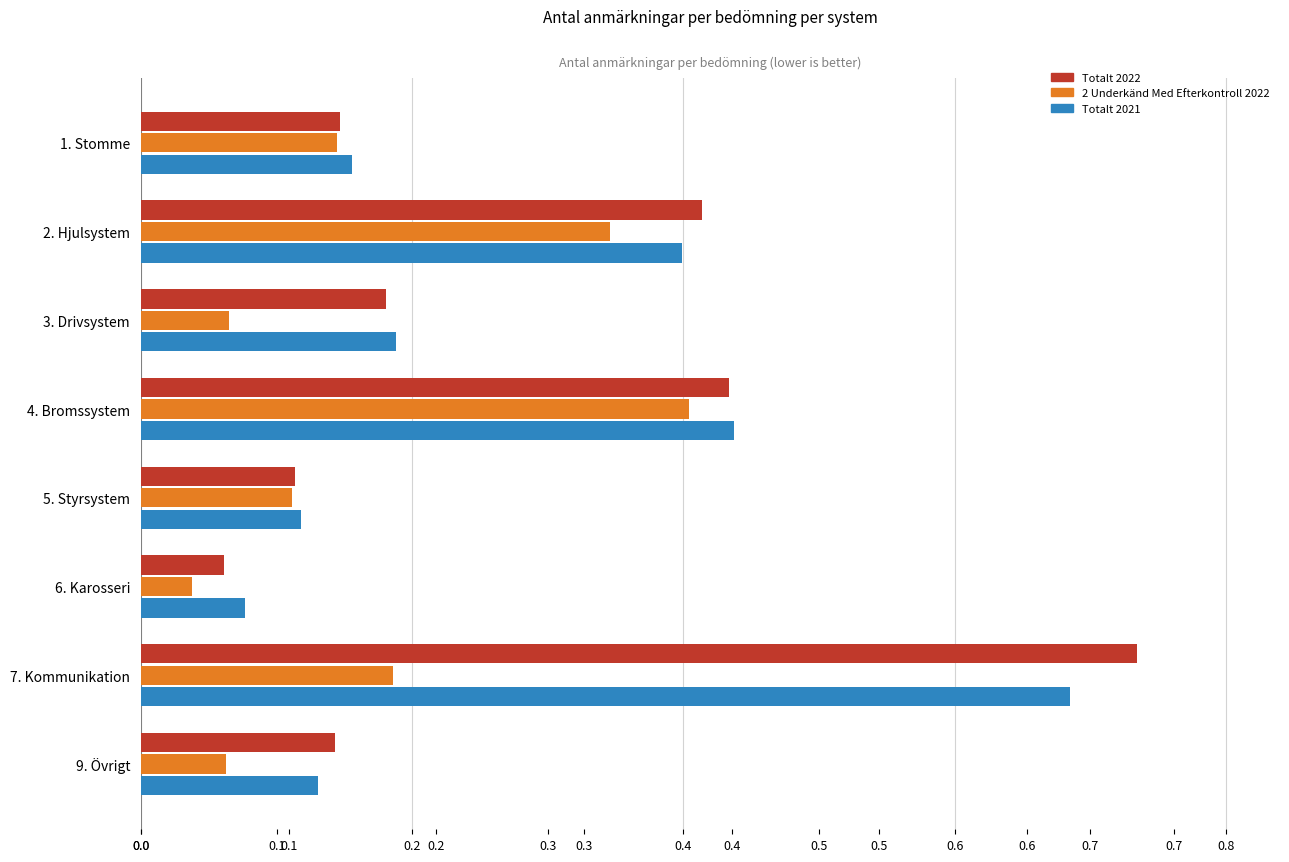

What is the maximum value for Totalt 2021?

0.7